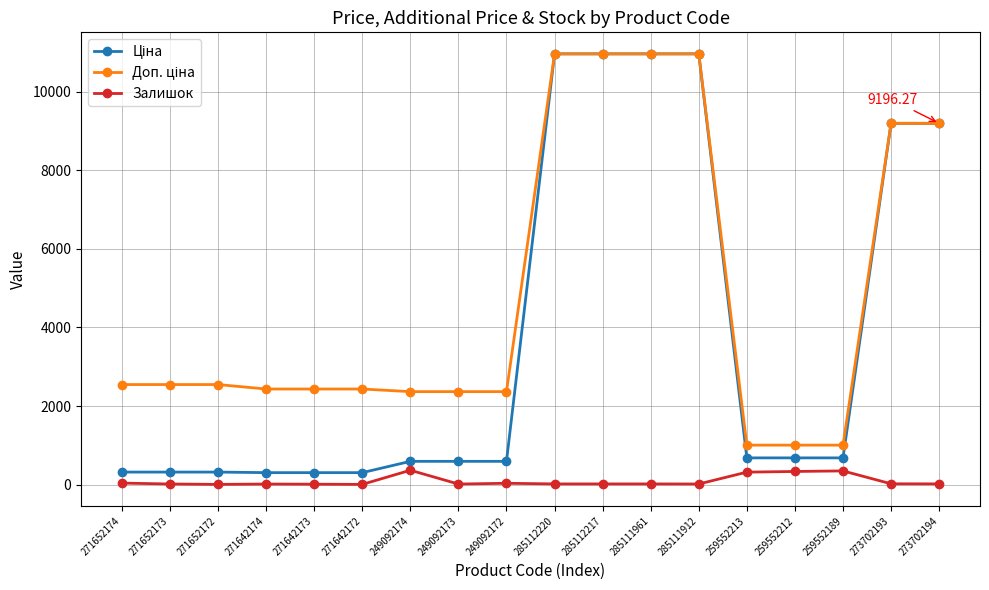

At how many categories does at least one series exceed 1813?

15